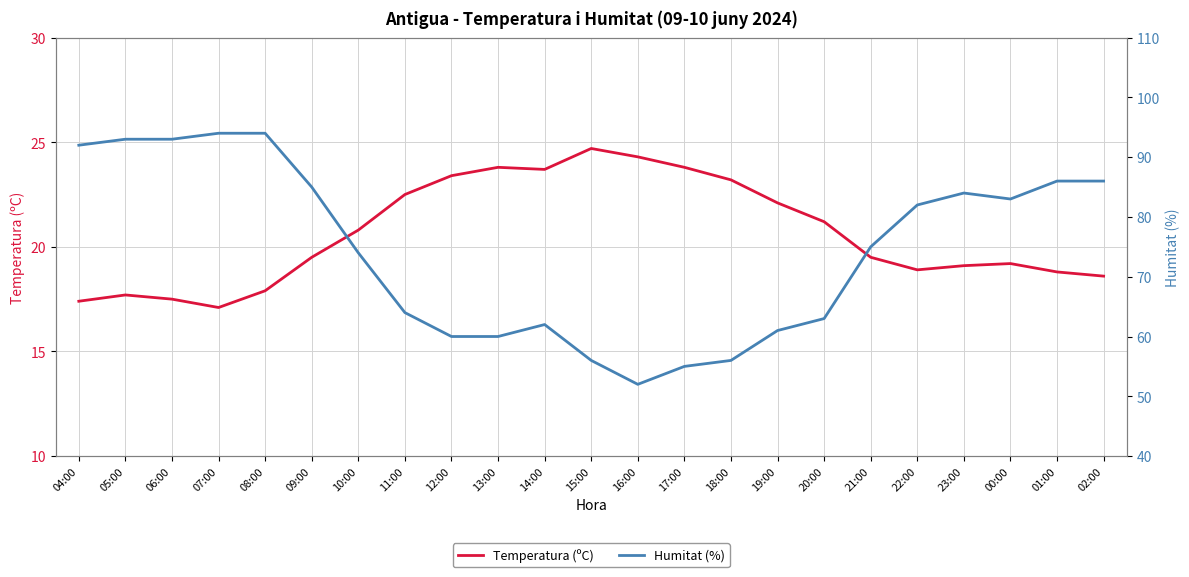

What is the minimum value for Temperatura (ºC)?

17.1